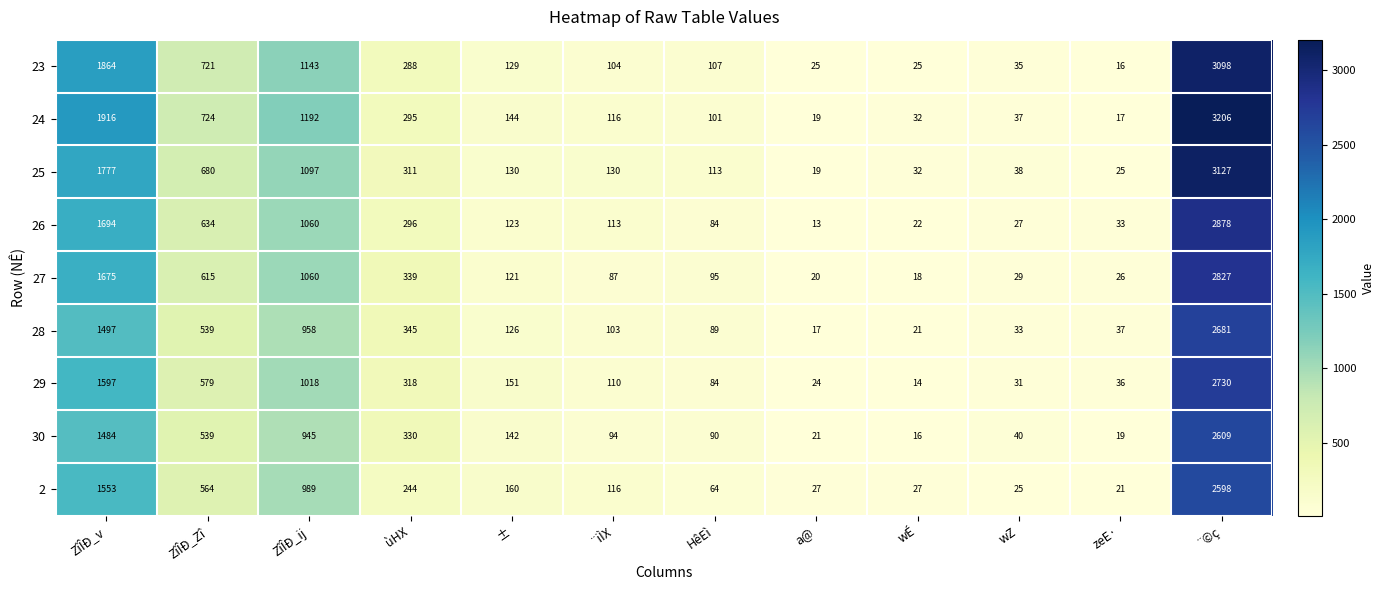

Count the number of categories in the chart.

12